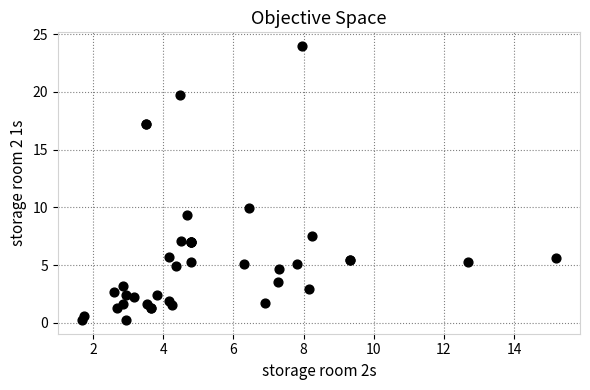

What Y value in the scatter plot is closest to 12?

9.9